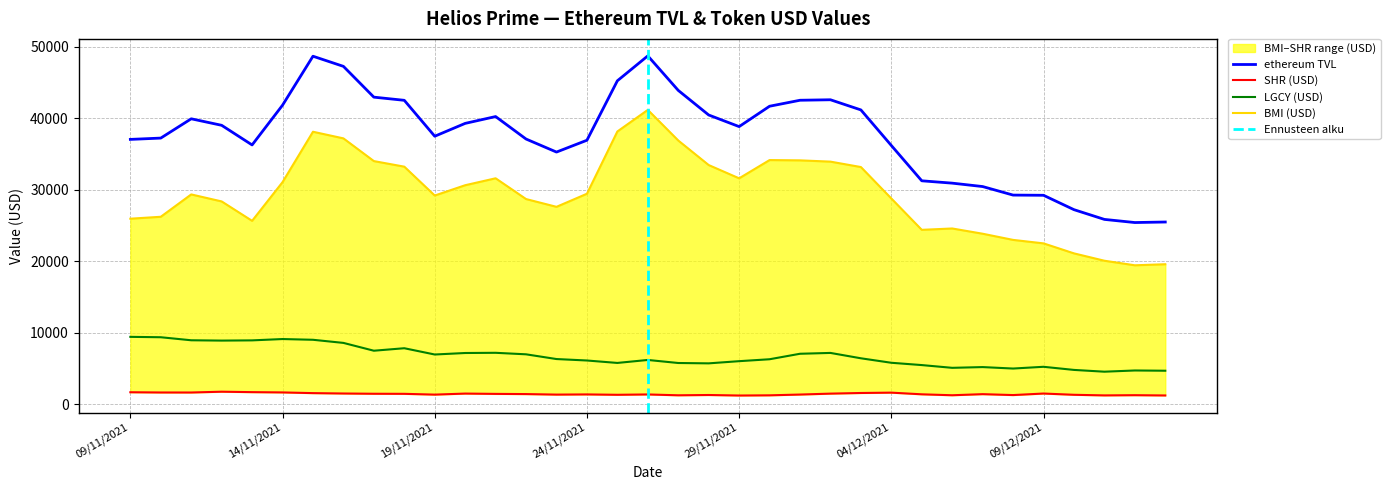

Where does the BMI (USD) series first go above 29336?

11/11/2021